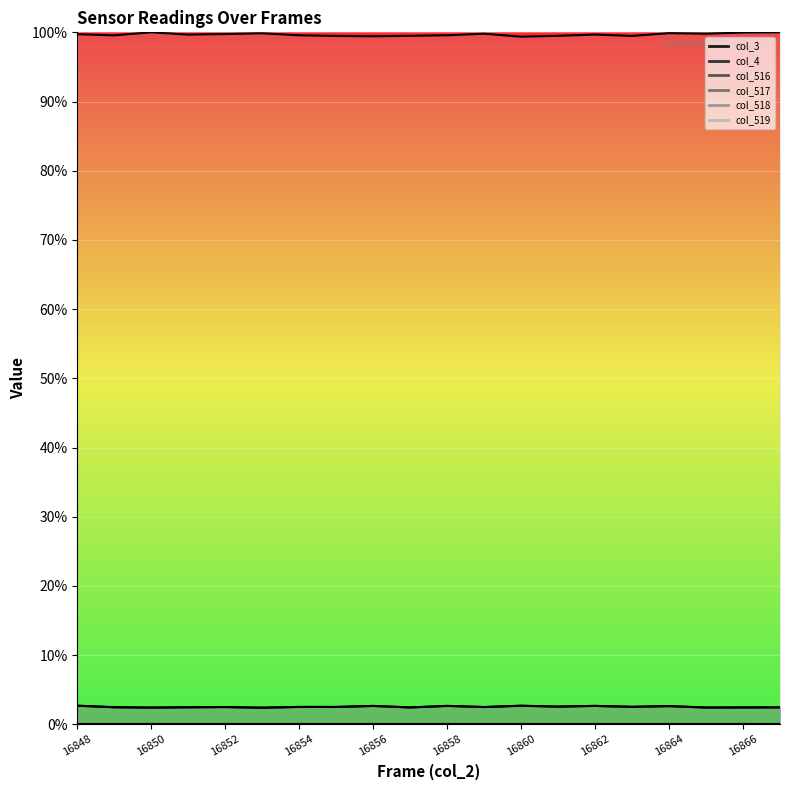

Where is col_519 nearest to the value 0?

16860